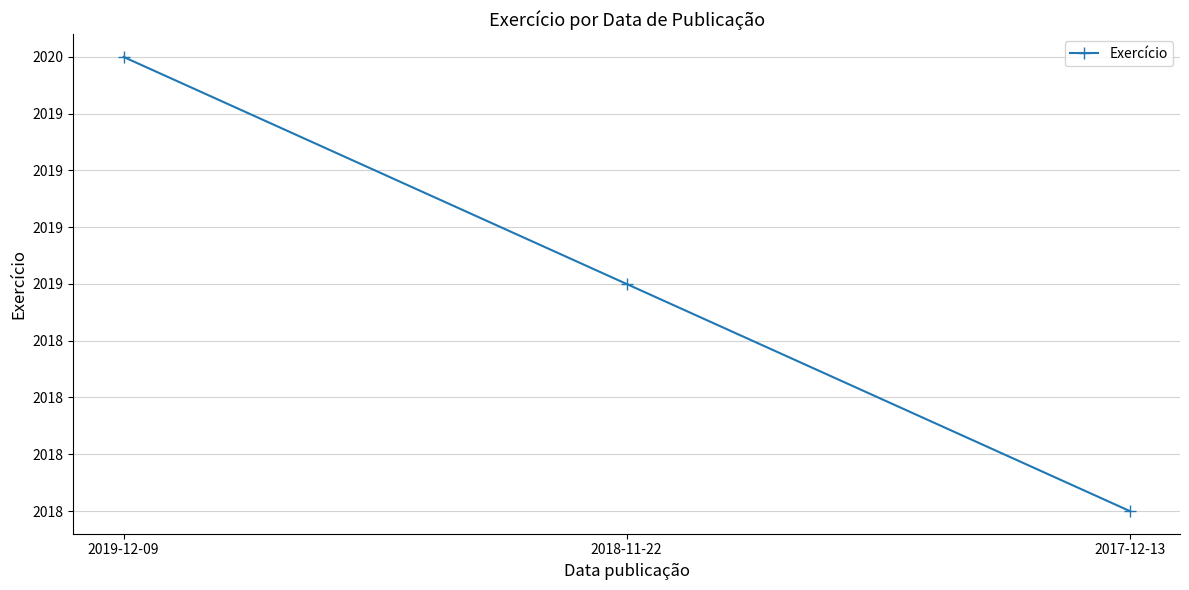

Count the number of values greater than 2019.

1